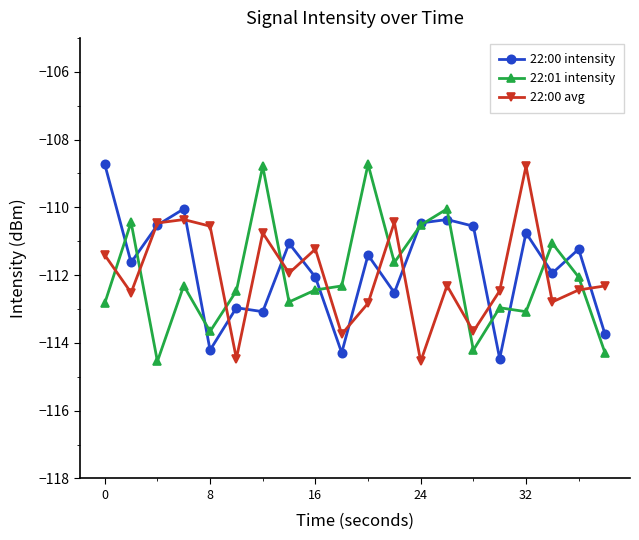

True or false: 22:00 avg has more than 2 points higher than both neighbors.

True